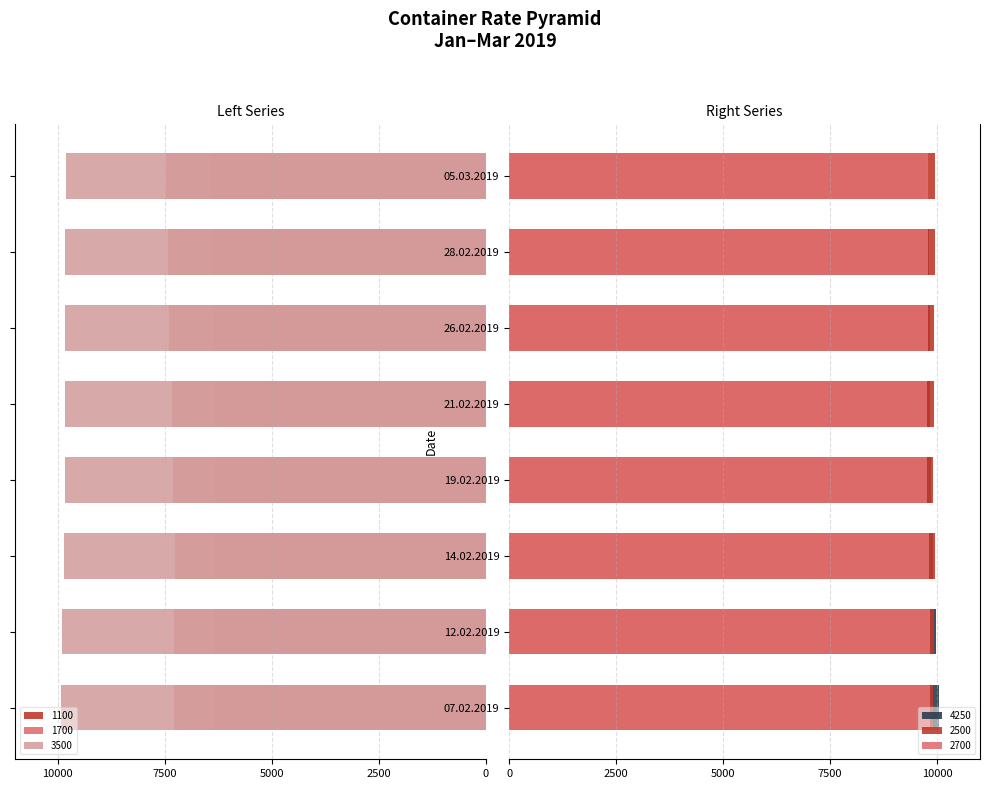

How many values in the 2700 series exceed 9793?

3